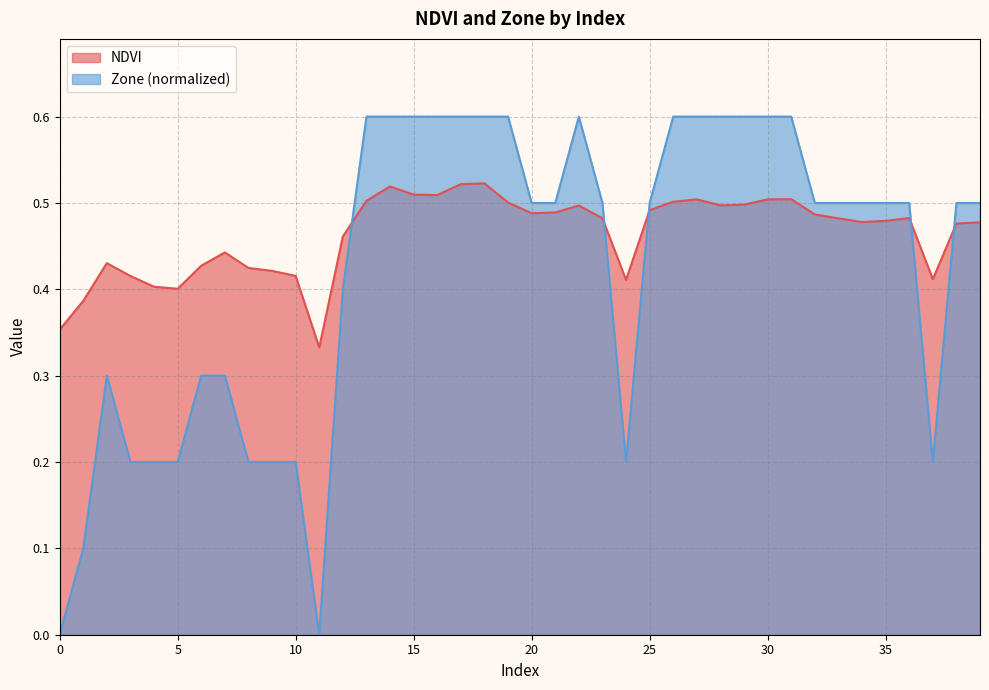

Reading right to left, transcribe all the data shown in this chart.

NDVI: 39=0.5	38=0.5	37=0.4	36=0.5	35=0.5	34=0.5	33=0.5	32=0.5	31=0.5	30=0.5	29=0.5	28=0.5	27=0.5	26=0.5	25=0.5	24=0.4	23=0.5	22=0.5	21=0.5	20=0.5	19=0.5	18=0.5	17=0.5	16=0.5	15=0.5	14=0.5	13=0.5	12=0.5	11=0.3	10=0.4	9=0.4	8=0.4	7=0.4	6=0.4	5=0.4	4=0.4	3=0.4	2=0.4	1=0.4	0=0.4
Zone: 39=0.5	38=0.5	37=0.2	36=0.5	35=0.5	34=0.5	33=0.5	32=0.5	31=0.6	30=0.6	29=0.6	28=0.6	27=0.6	26=0.6	25=0.5	24=0.2	23=0.5	22=0.6	21=0.5	20=0.5	19=0.6	18=0.6	17=0.6	16=0.6	15=0.6	14=0.6	13=0.6	12=0.4	11=0.0	10=0.2	9=0.2	8=0.2	7=0.3	6=0.3	5=0.2	4=0.2	3=0.2	2=0.3	1=0.1	0=0.0